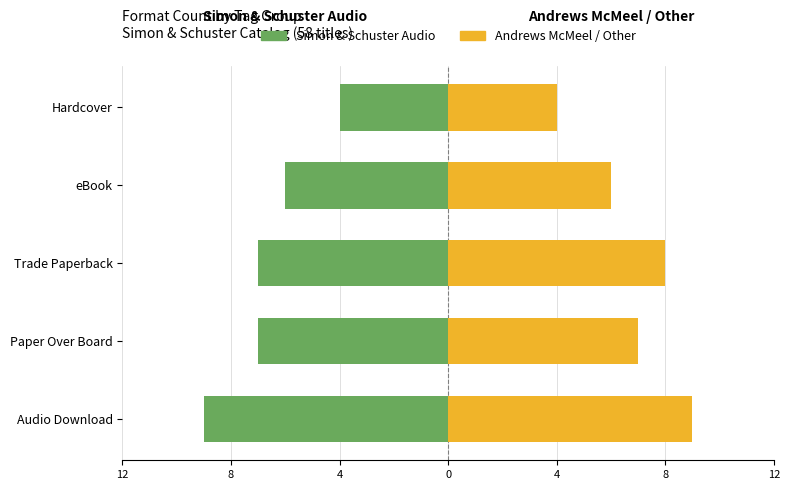

What are all the series names shown in the legend?

Simon & Schuster Audio, Andrews McMeel / Other